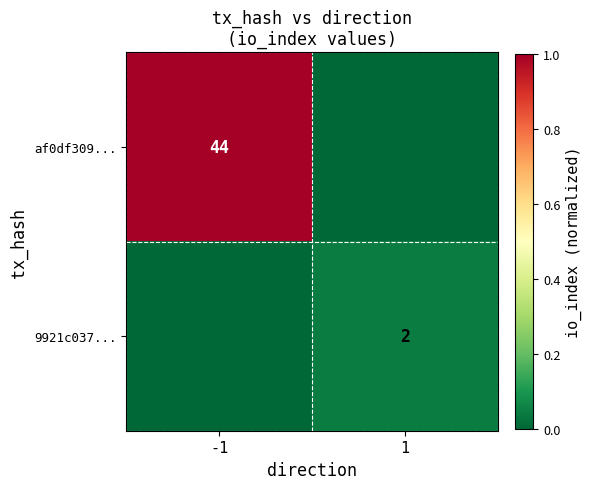

The 9921c037... series shows 1 at 1. True or false?

False